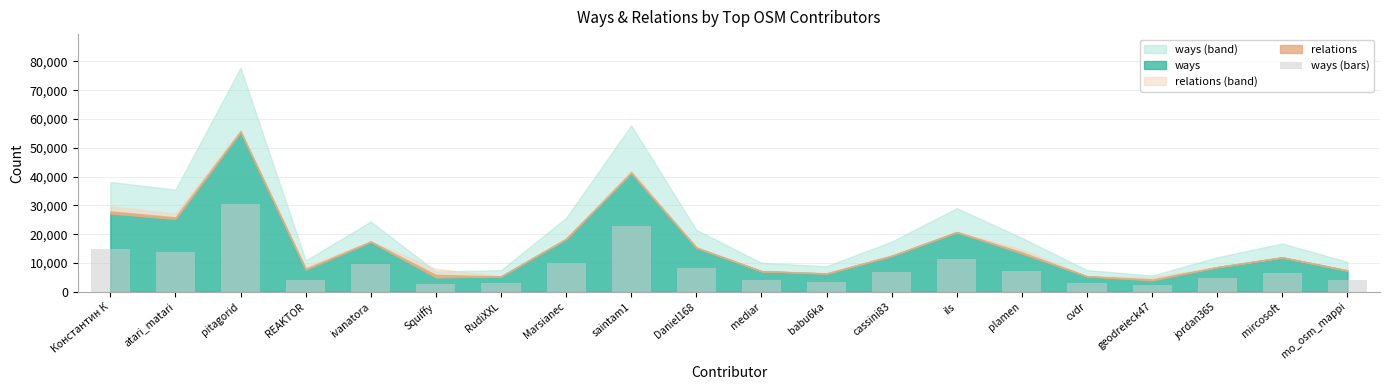

How many bars are there in total?

20